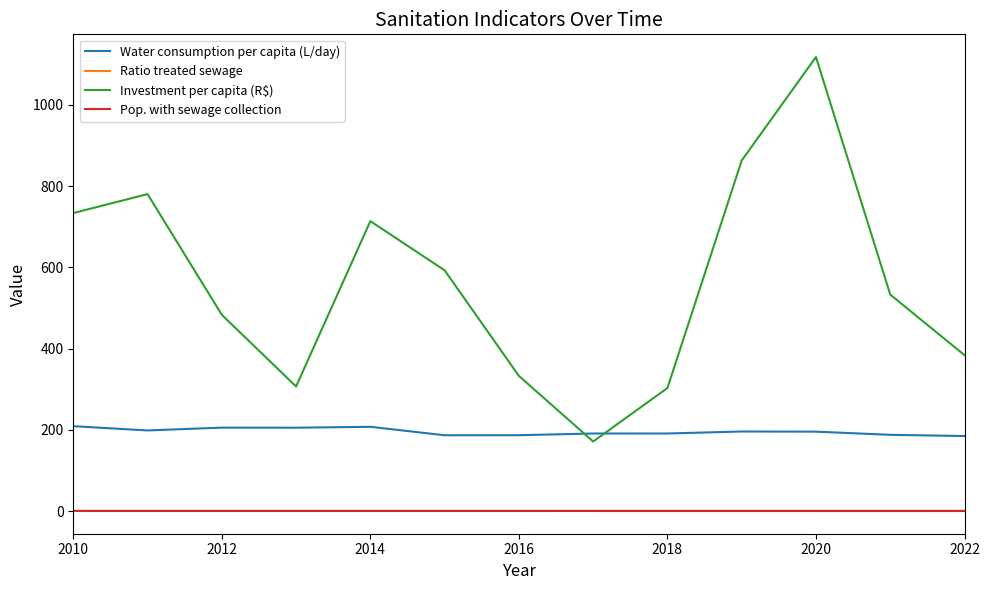

Which series has the largest total across all categories?

Investment per capita (R$)